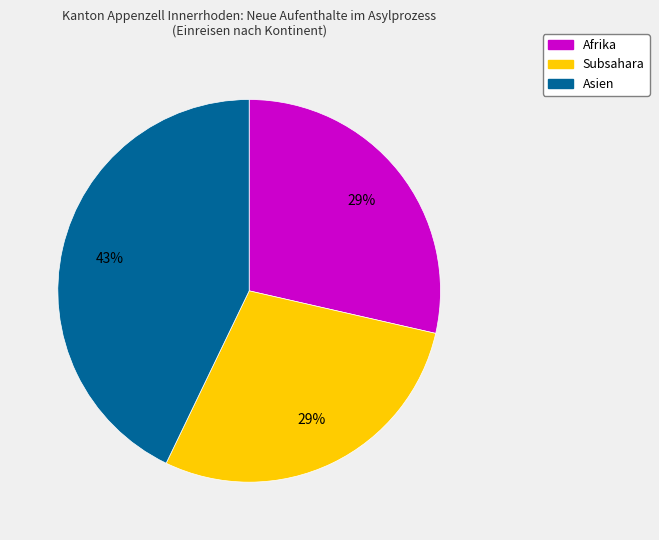

How many segments does this pie chart have?

3